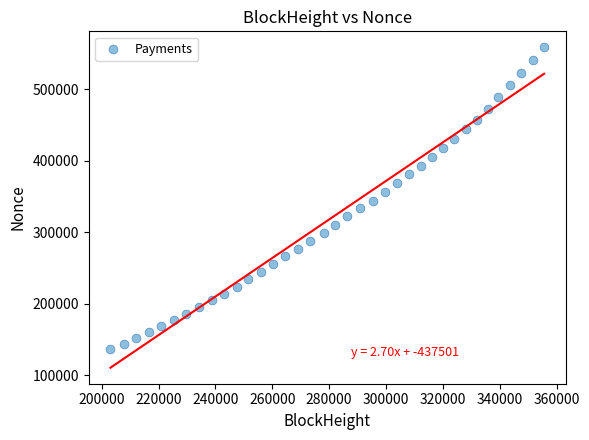

What is the range of X values (max minus min)?

152526